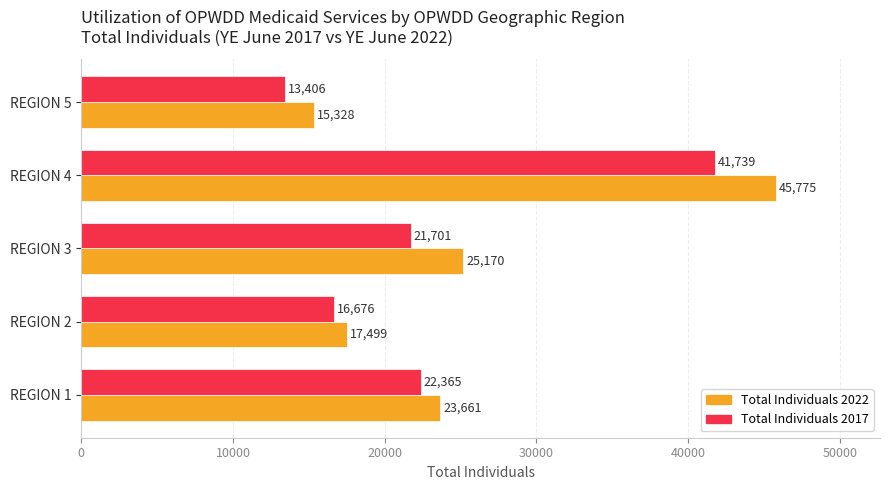

At which label is Total Individuals 2017 closest to 27572?

REGION 1